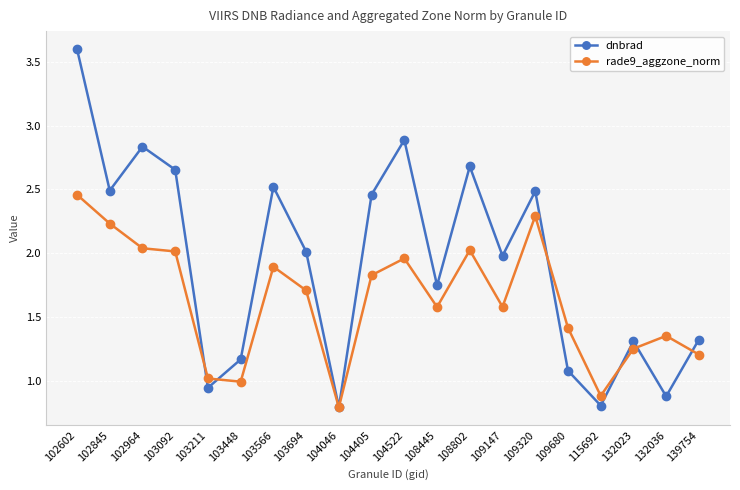

At which category is the sum across all series the highest?

102602